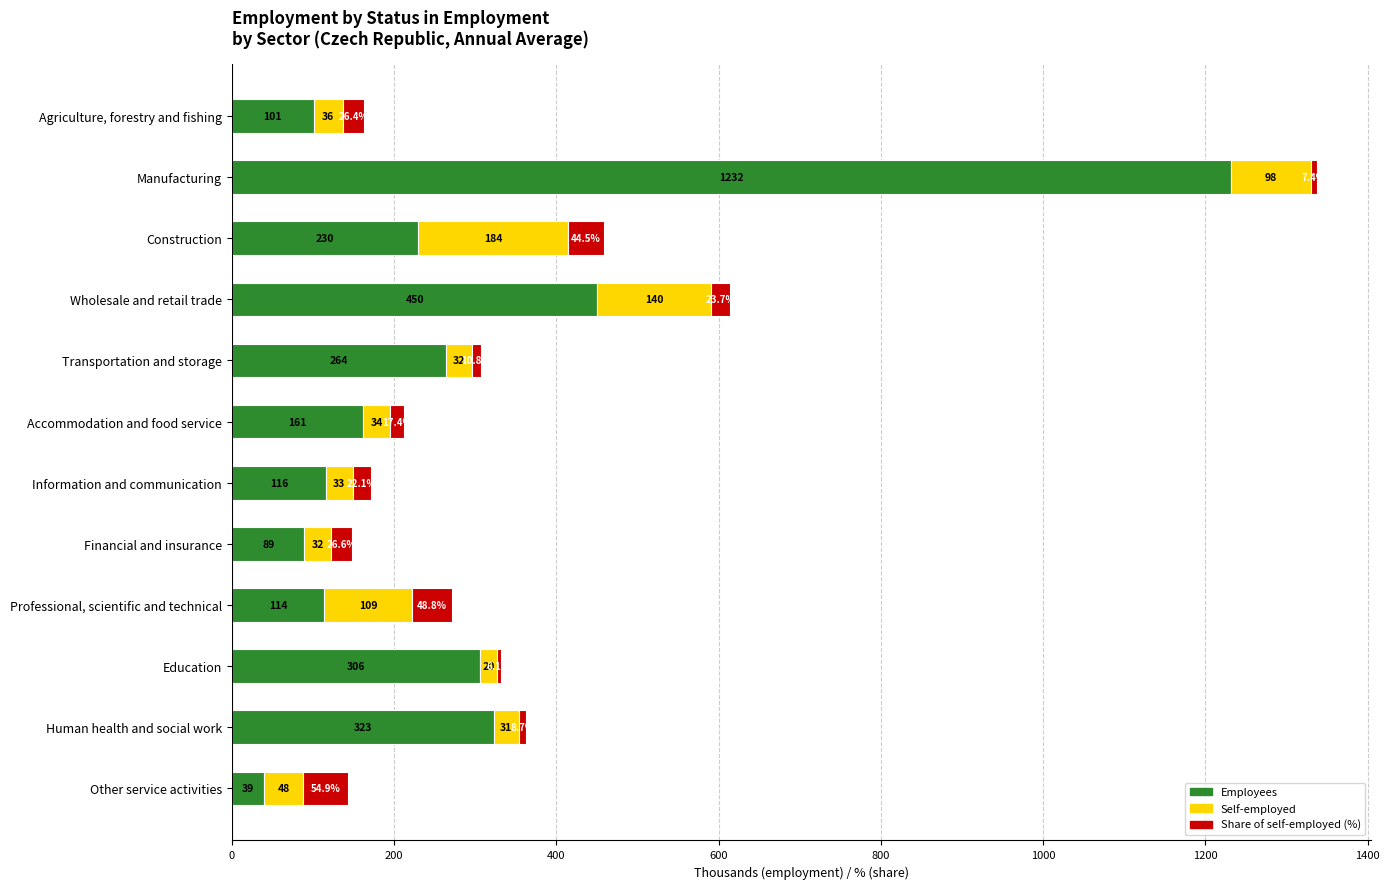

What value does the Employees series have at Financial and insurance?

89.2